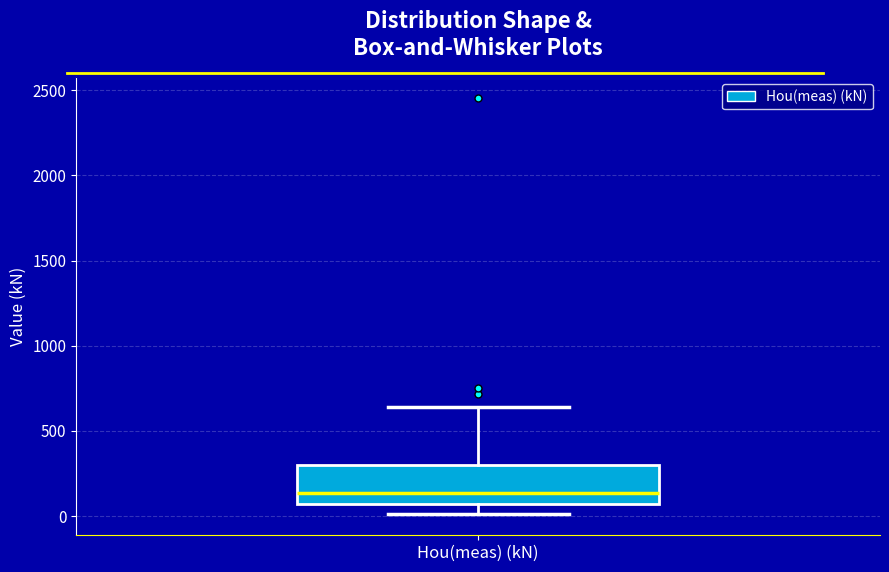

Transcribe this box plot: give where the median line is, the range the box spans, and where the two whiskers end, as read against the y-axis. The values are not printed on the chart, so give them approximately, as read against the axis.

median 150, box 50 to 300, whiskers 0 to 650